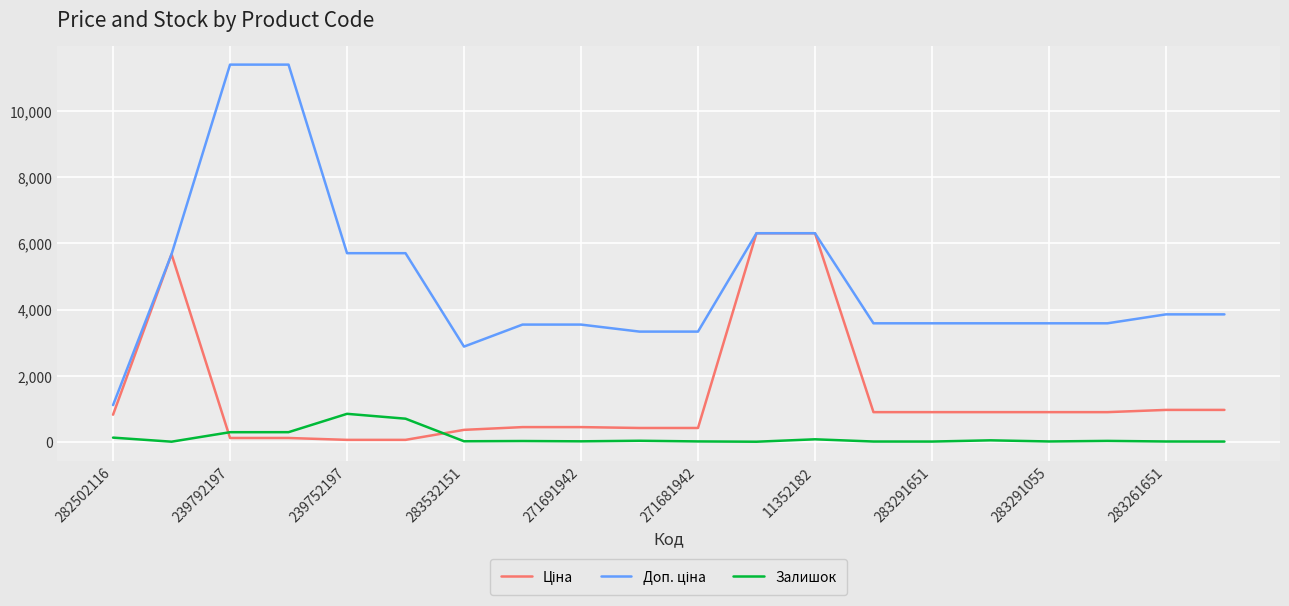

What is the maximum value for Залишок?

845.0